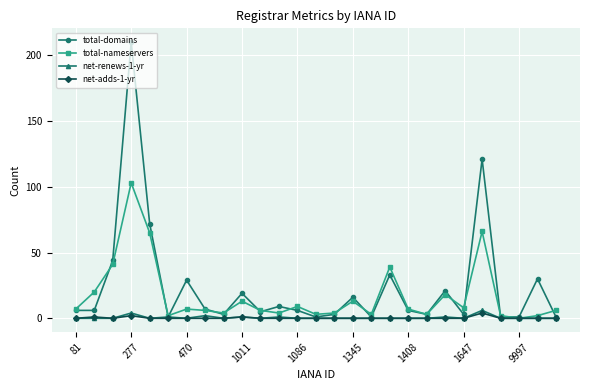

What are all the series names shown in the legend?

total-domains, total-nameservers, net-renews-1-yr, net-adds-1-yr